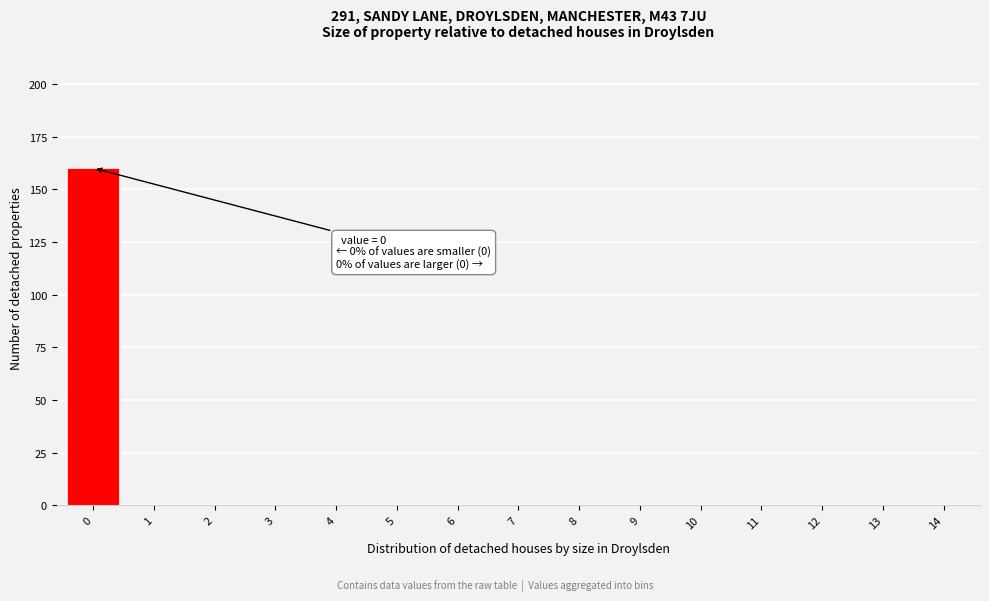

Which range on the x-axis has the tallest bar?

-0.5 to 0.5